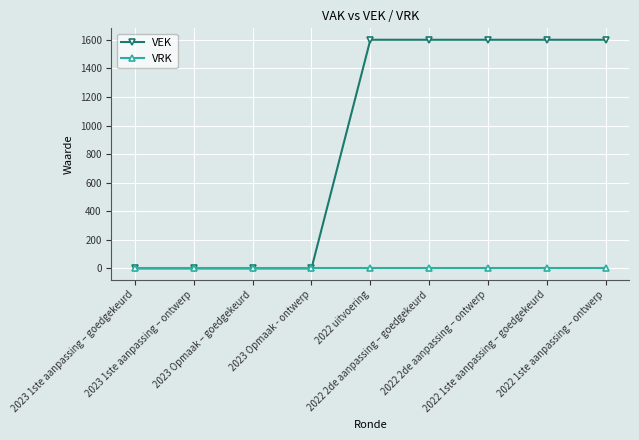

What is the difference between the second highest and second lowest values in the VEK series?

1600